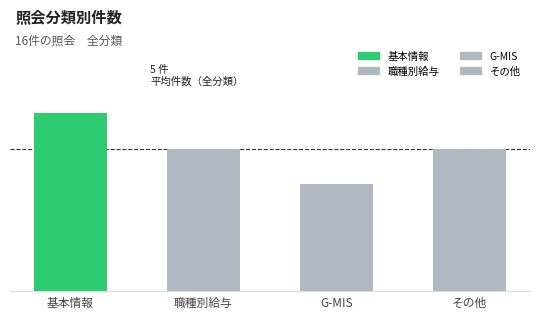

What is the change in value from 職種別給与 to G-MIS?

-1